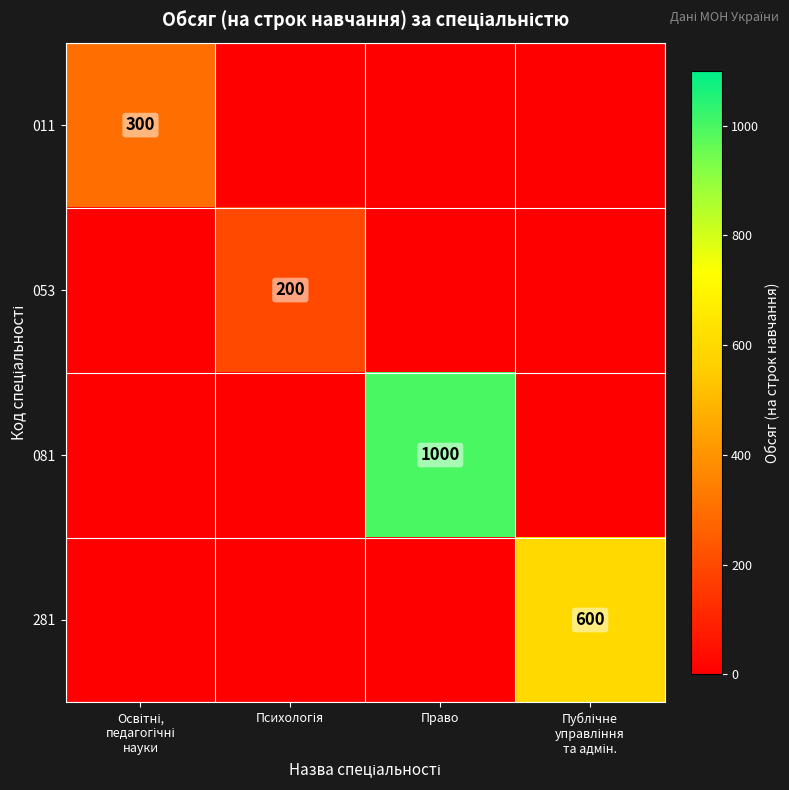

True or false: 281 has a value of 600 at Публічне управління та адмін..

True